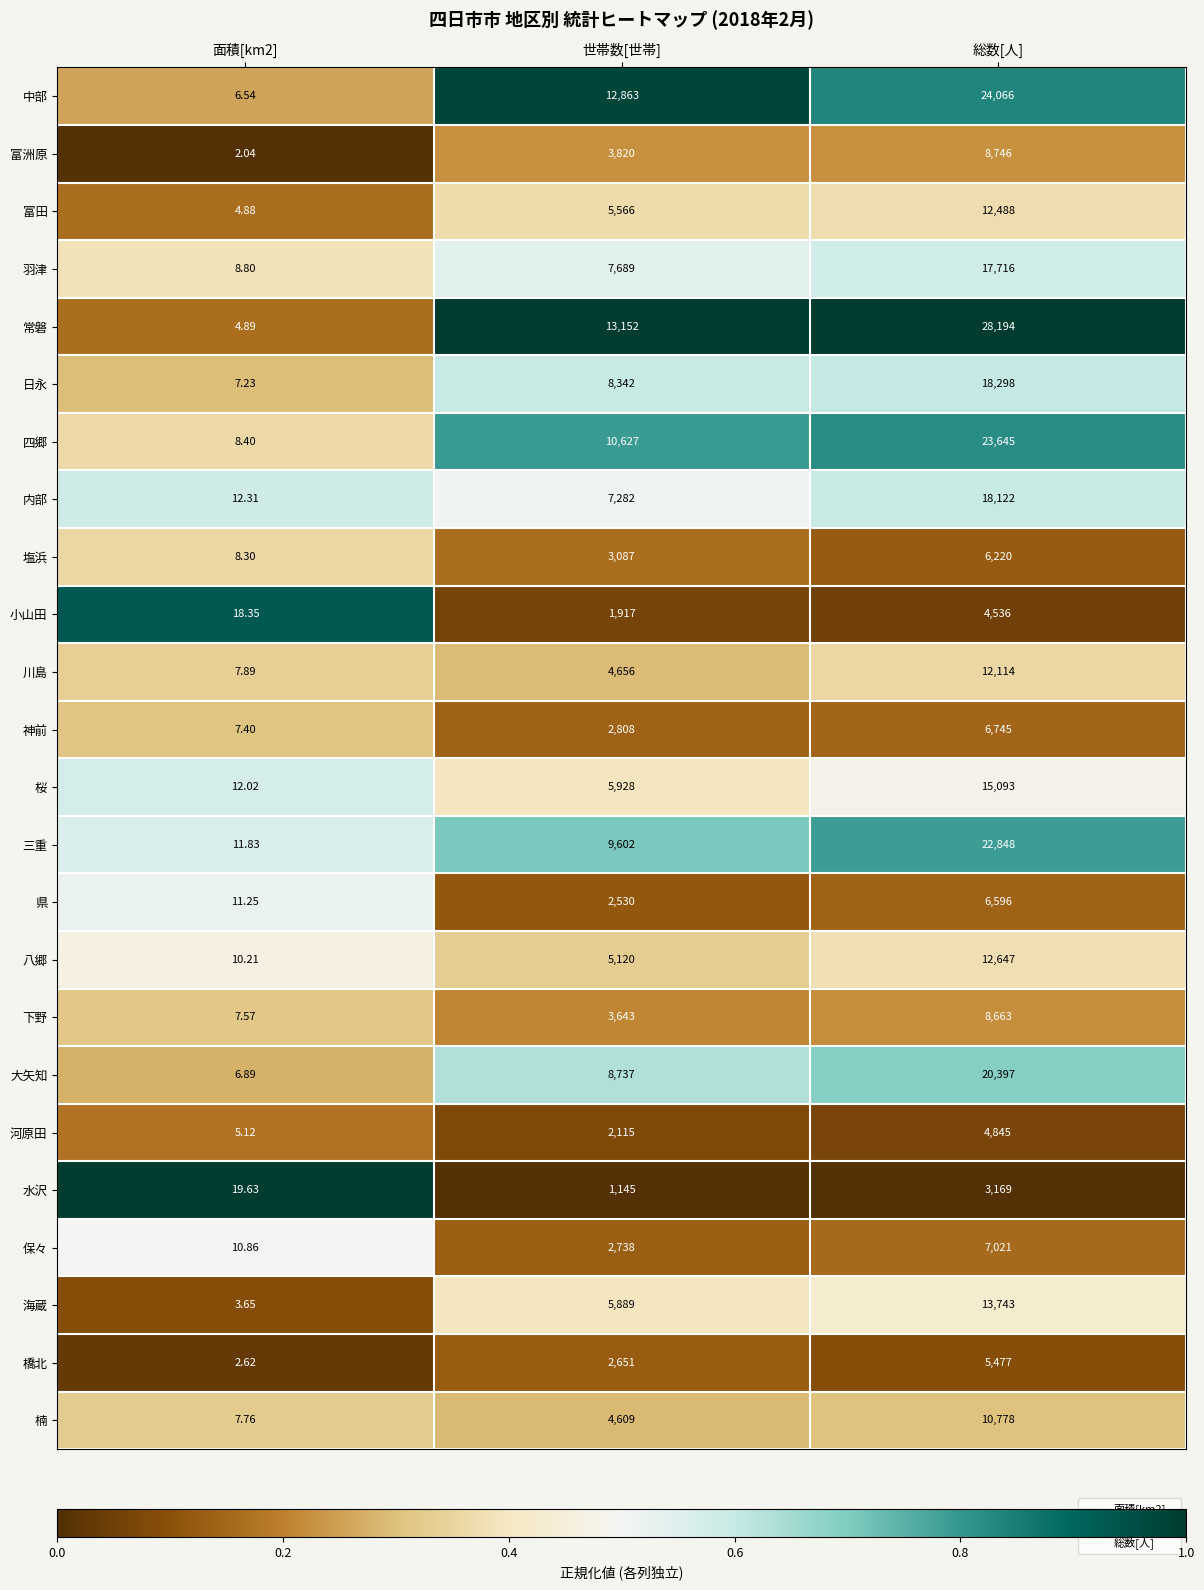

Where is 四郷 nearest to the value 11826?

世帯数[世帯]